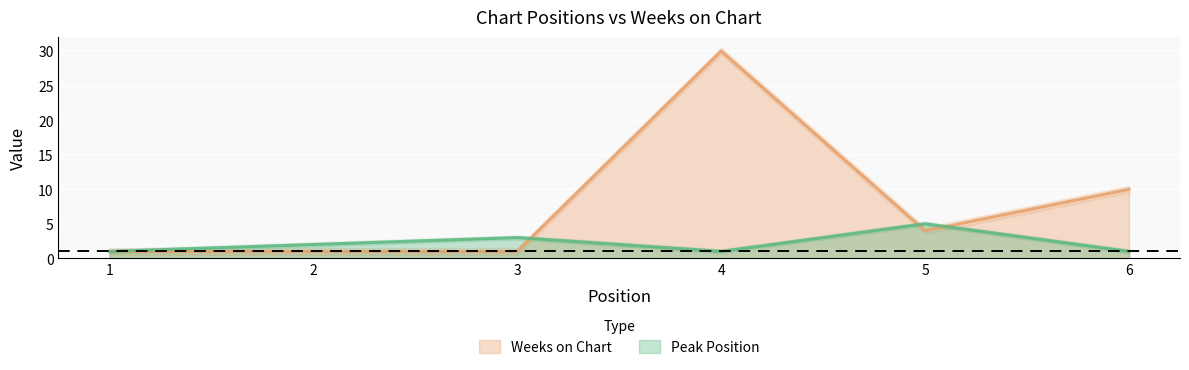

List the series in order of their peak value, lowest first.

Peak Position, Weeks on Chart